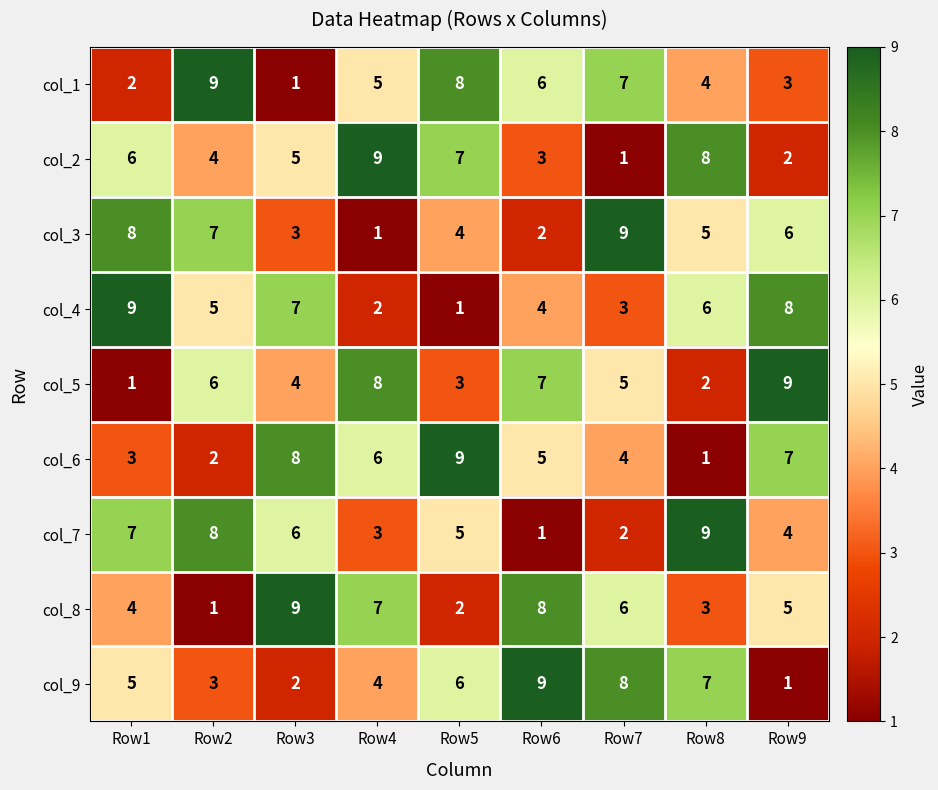

What is the total value across all series at Row1?

45